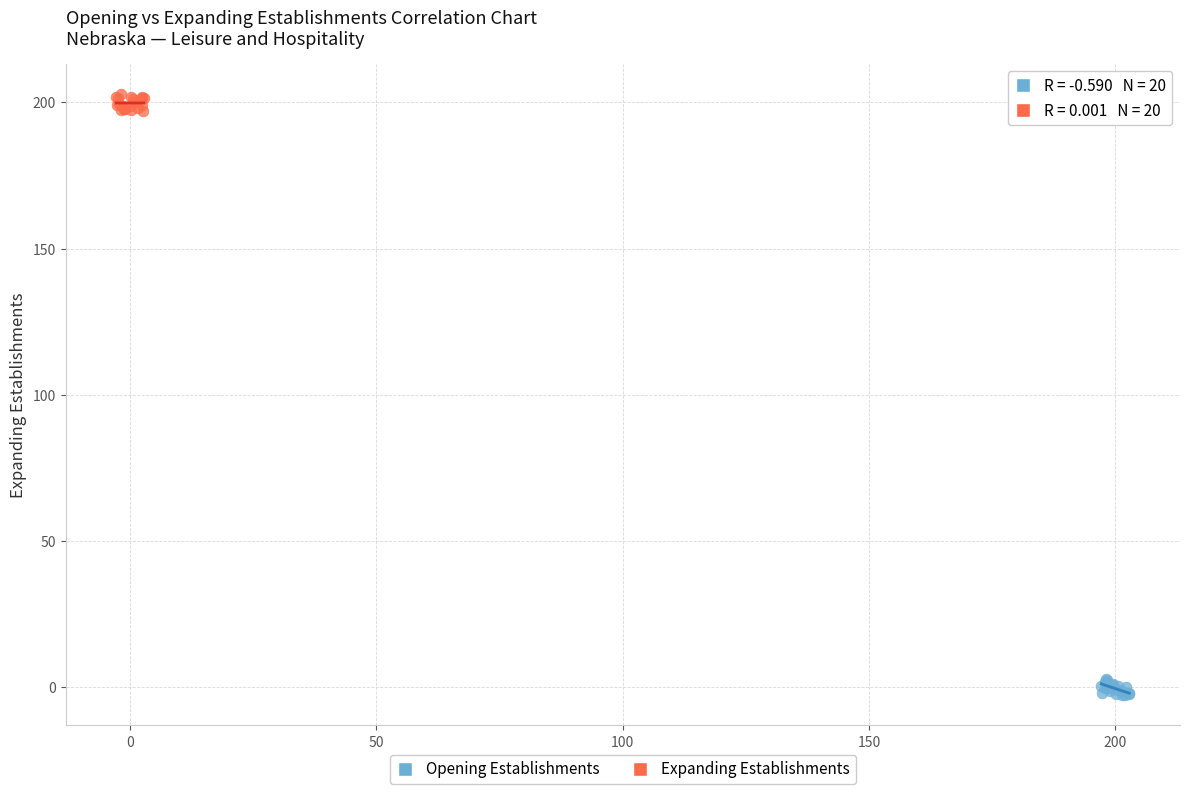

Which series contains the highest Y value?

Expanding Establishments